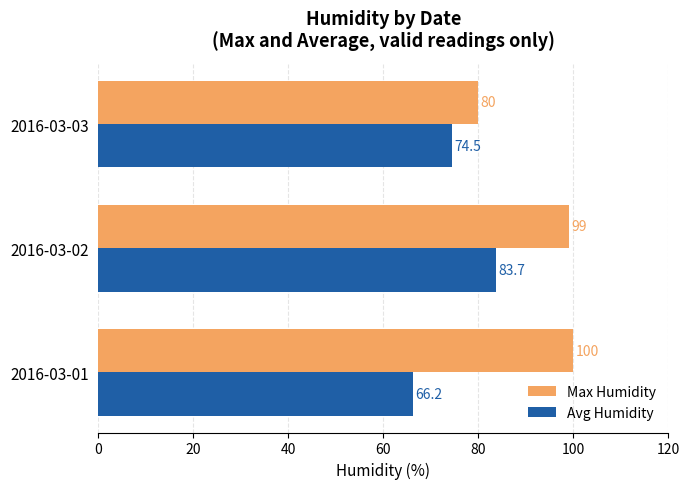

What is the minimum value shown in the chart?

66.2